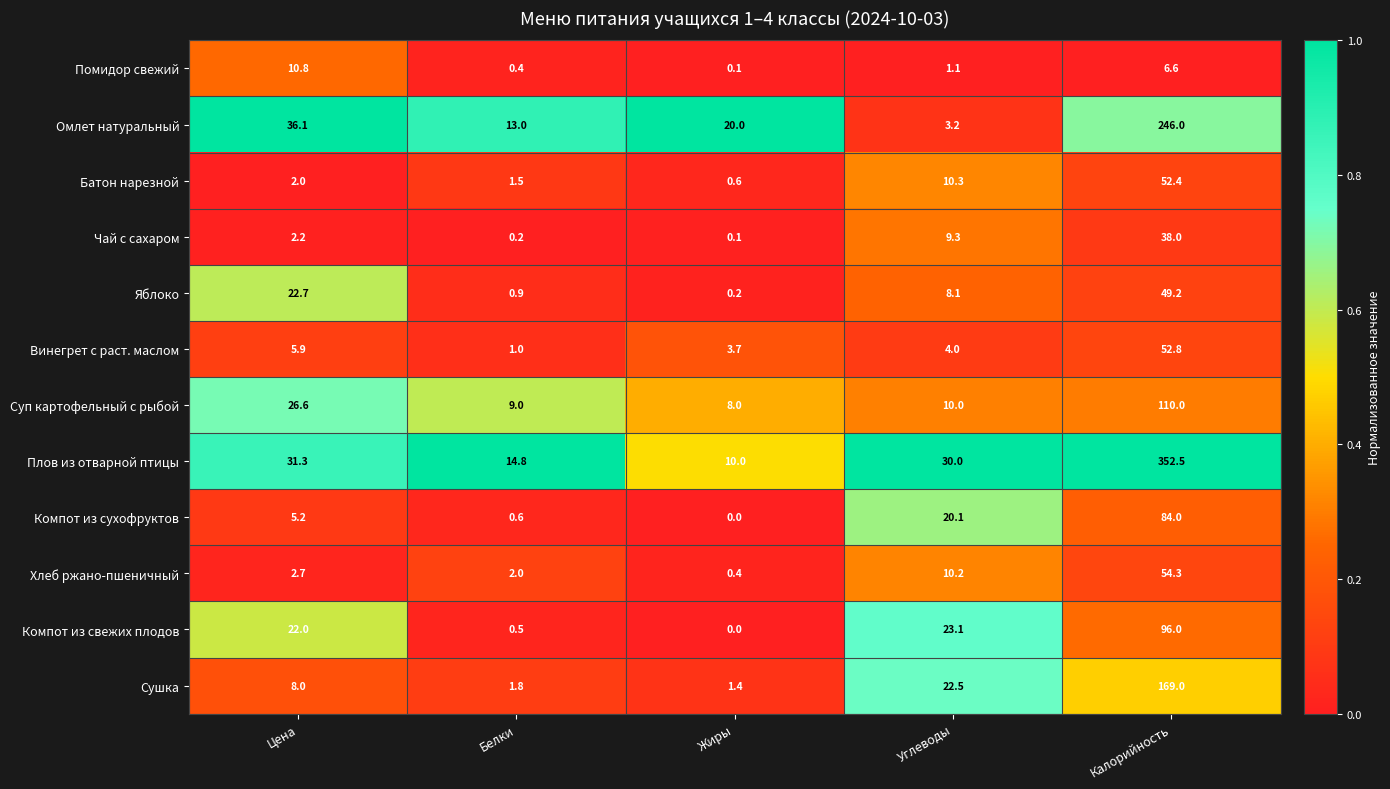

Which series has the widest spread of values?

Плов из отварной птицы